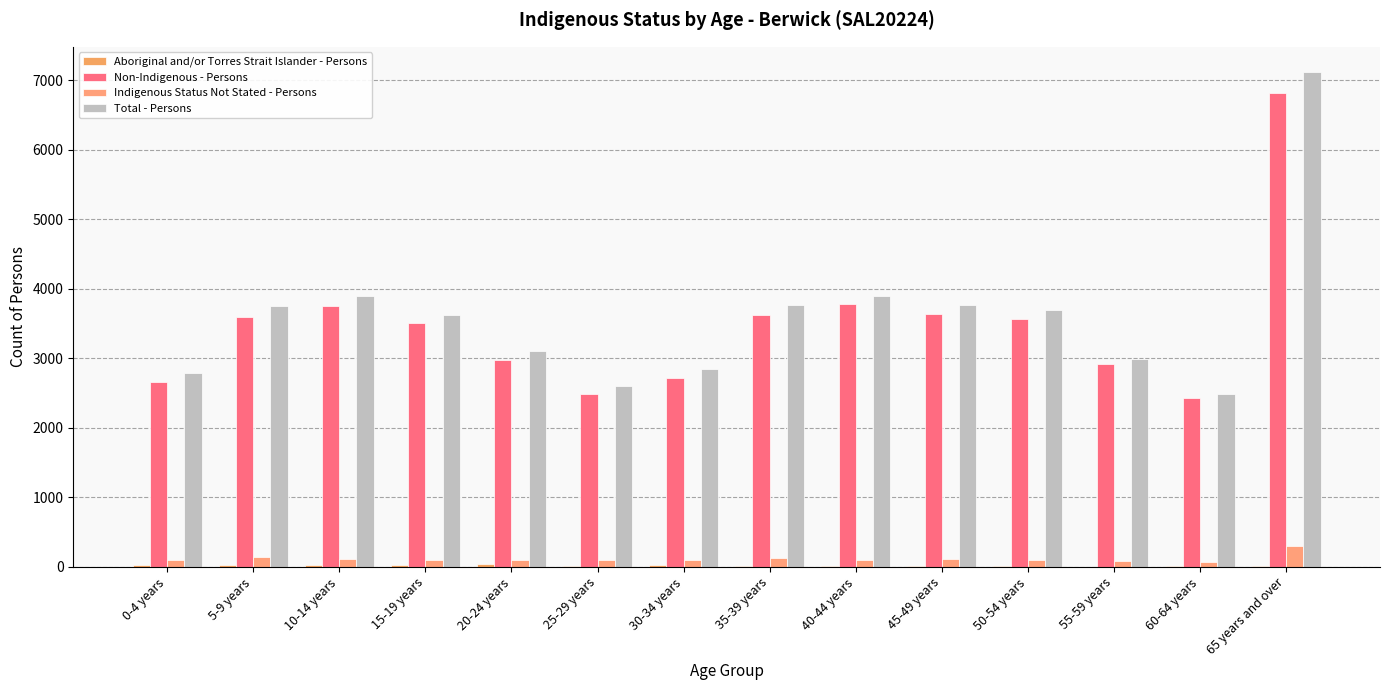

List the series in order of their peak value, highest first.

Total - Persons, Non-Indigenous - Persons, Indigenous Status Not Stated - Persons, Aboriginal and/or Torres Strait Islander - Persons